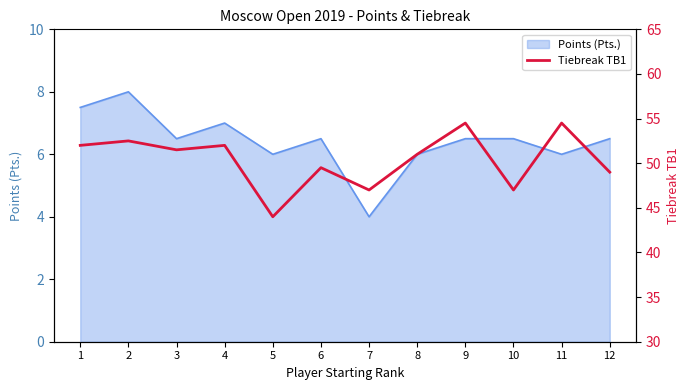

How many lines are shown in the chart?

1